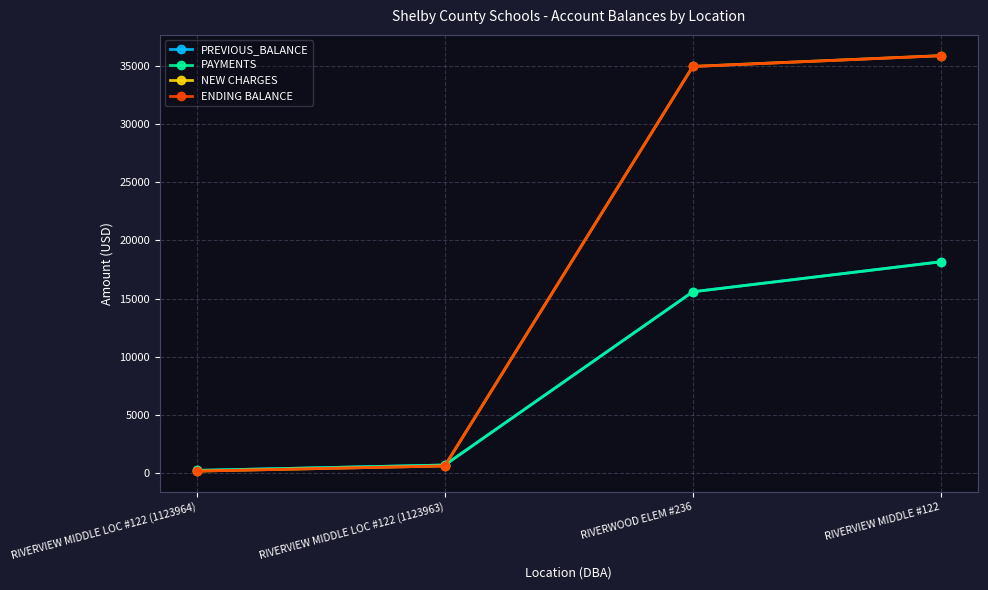

What is the average value of the ENDING BALANCE series?

17907.3